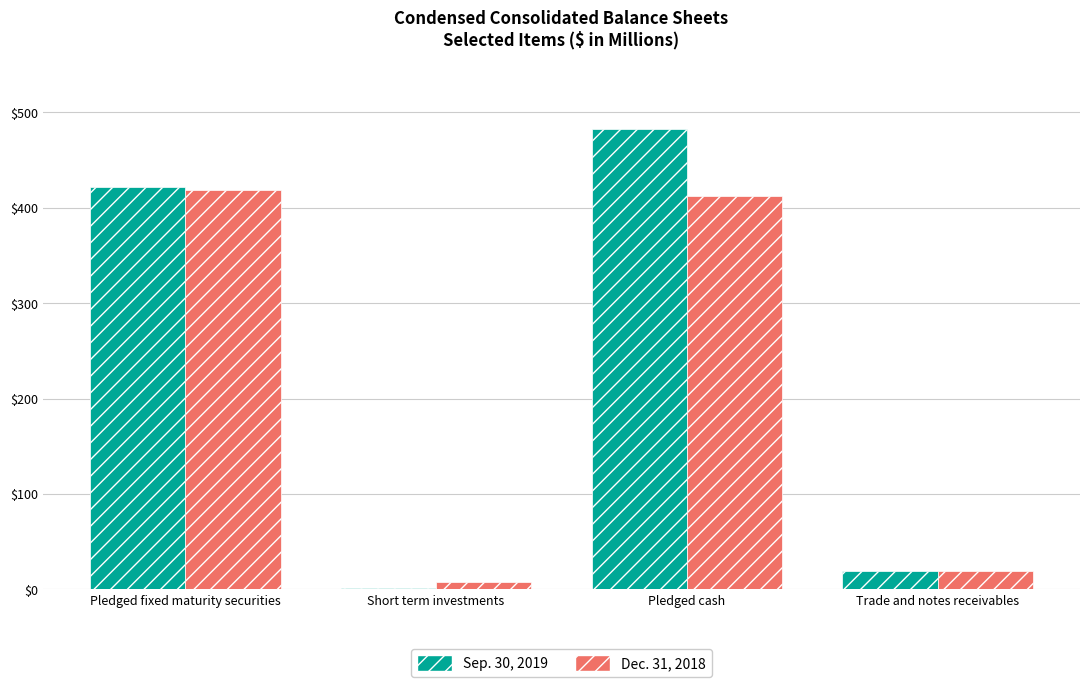

The value of Sep. 30, 2019 at Pledged fixed maturity securities is 654. True or false?

False